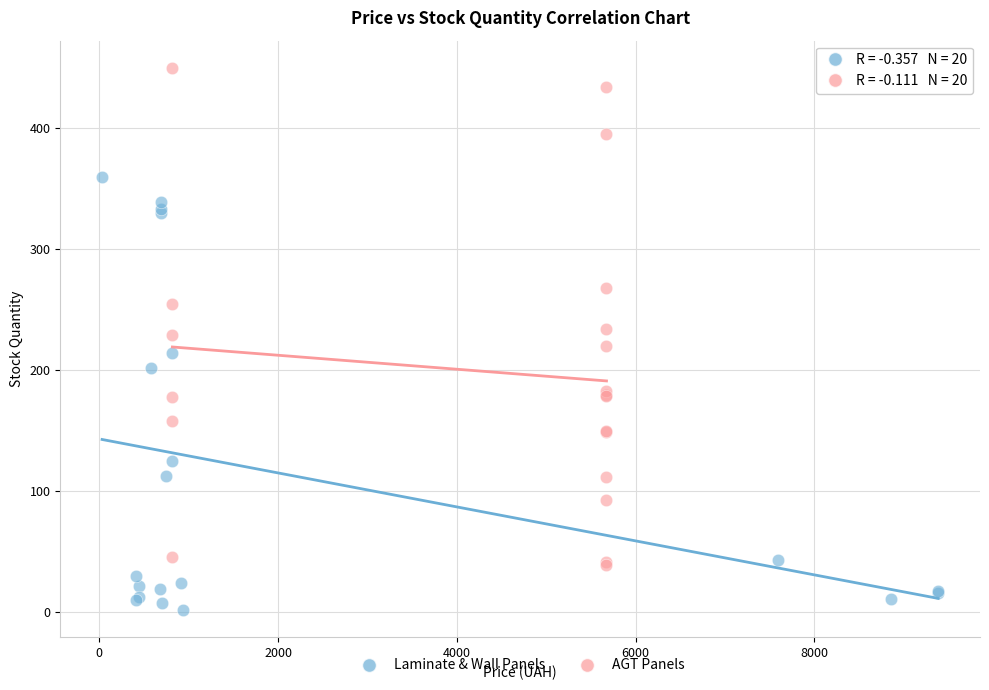

Which series contains the lowest Y value?

Laminate & Wall Panels